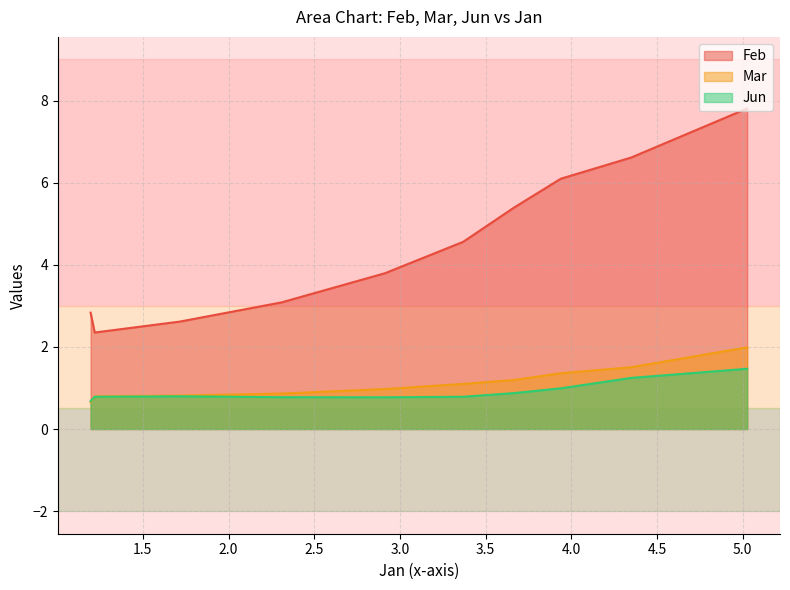

True or false: Feb has a value of 2.4 at pct85.

True